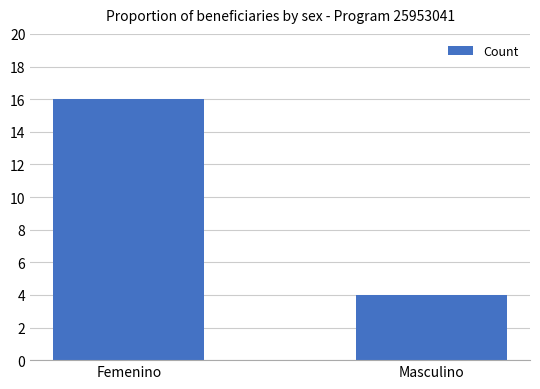

The chart shows a value of 4 at Masculino. True or false?

True